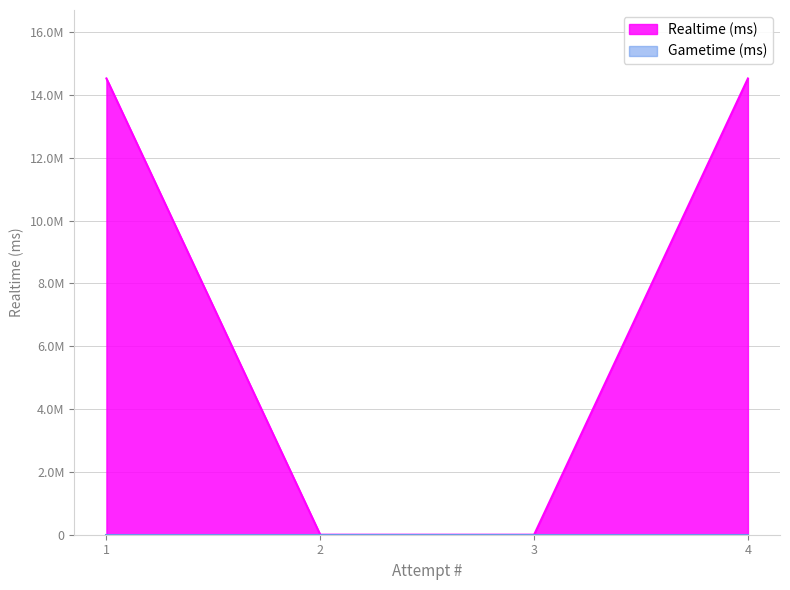

List the labels in order of value, smallest first.

3, 2, 4, 1